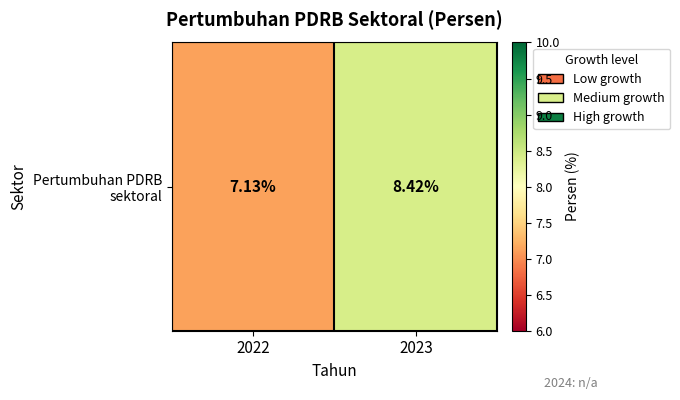

What is the ratio of the value at 2022 to the value at 2023?

0.8